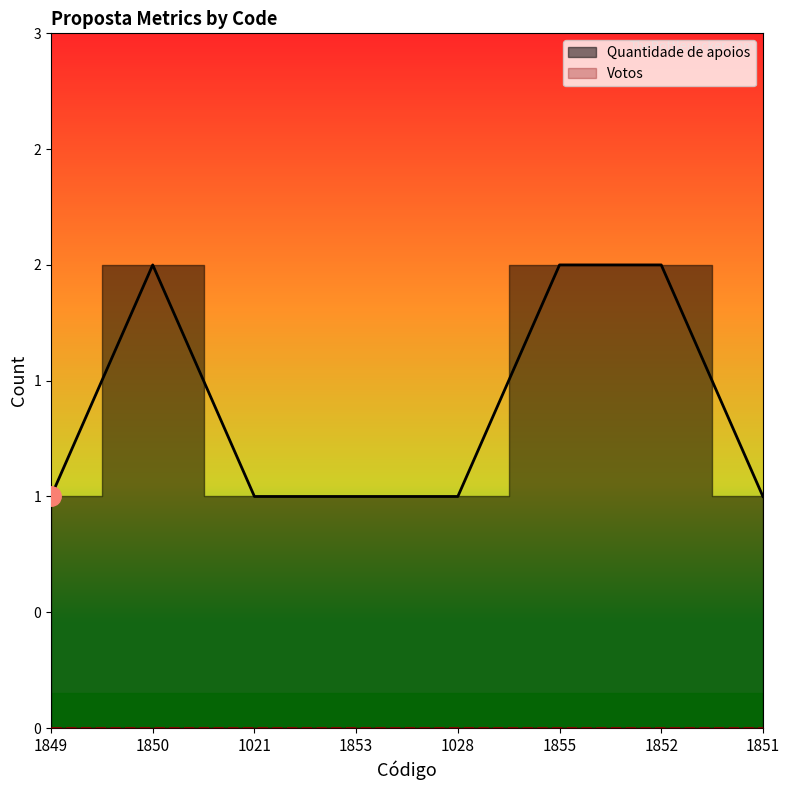

Which category has the highest value across all series?

1850